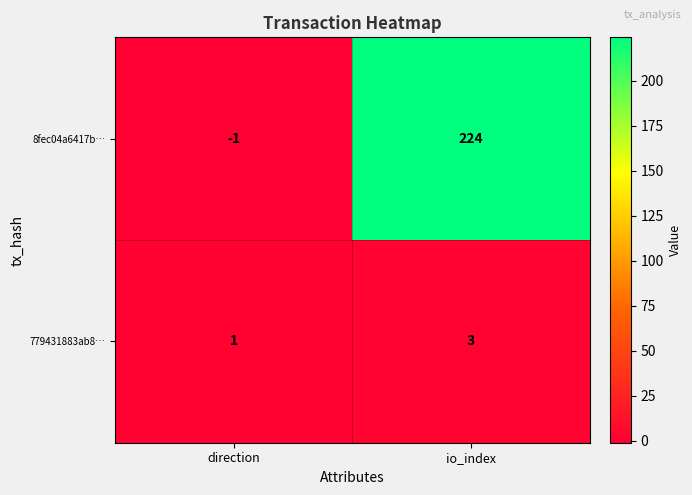

Which label corresponds to the smallest value in the chart?

direction